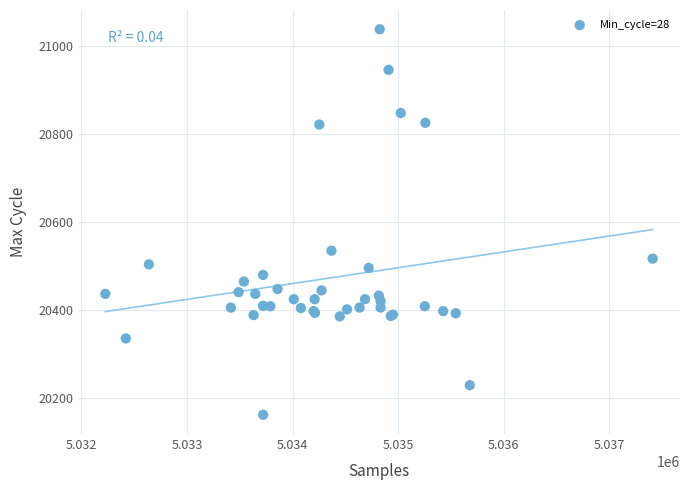

What Y value in the scatter plot is closest to 20600?

20535